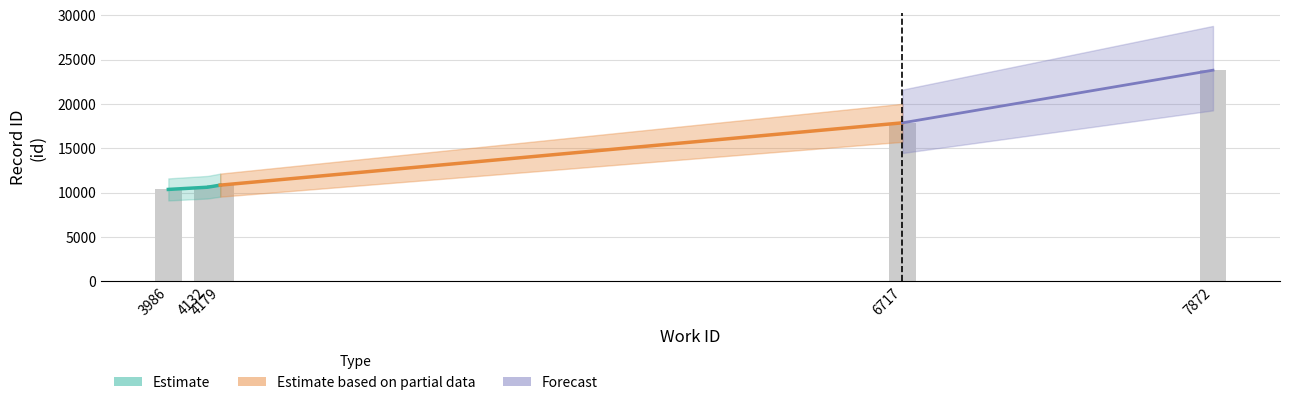

List the labels in order of value, largest first.

7872, 6717, 4179, 4132, 3986